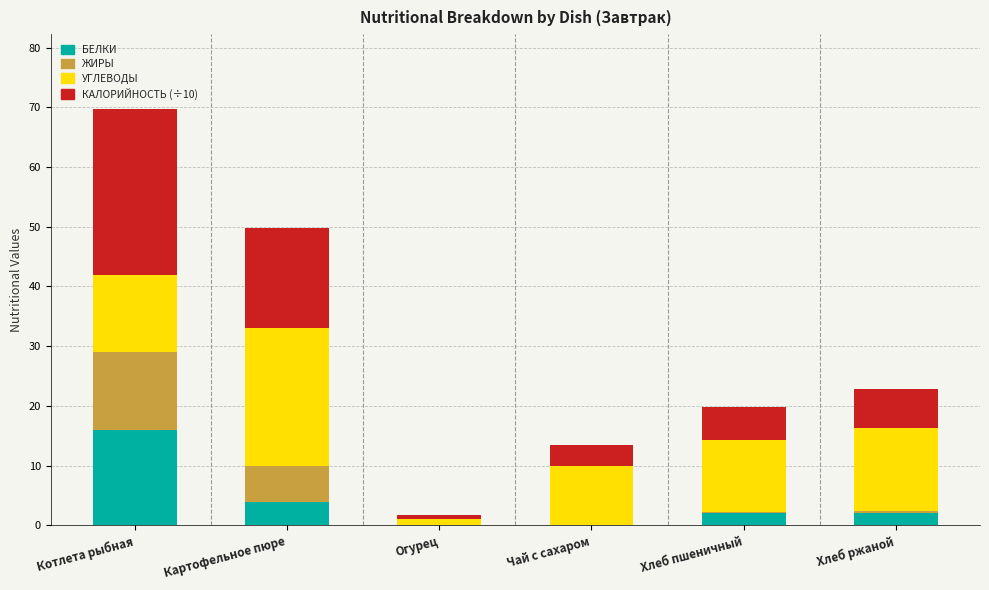

What is the total value across all series at Котлета рыбная?

69.7